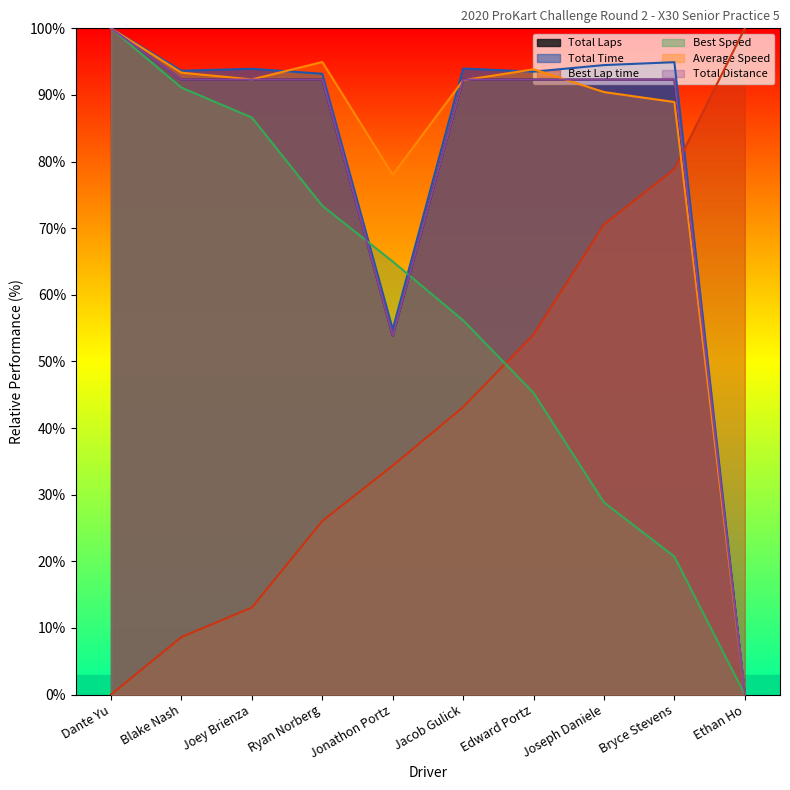

What is the value of the Average Speed point at the 2nd from the left?

93.3